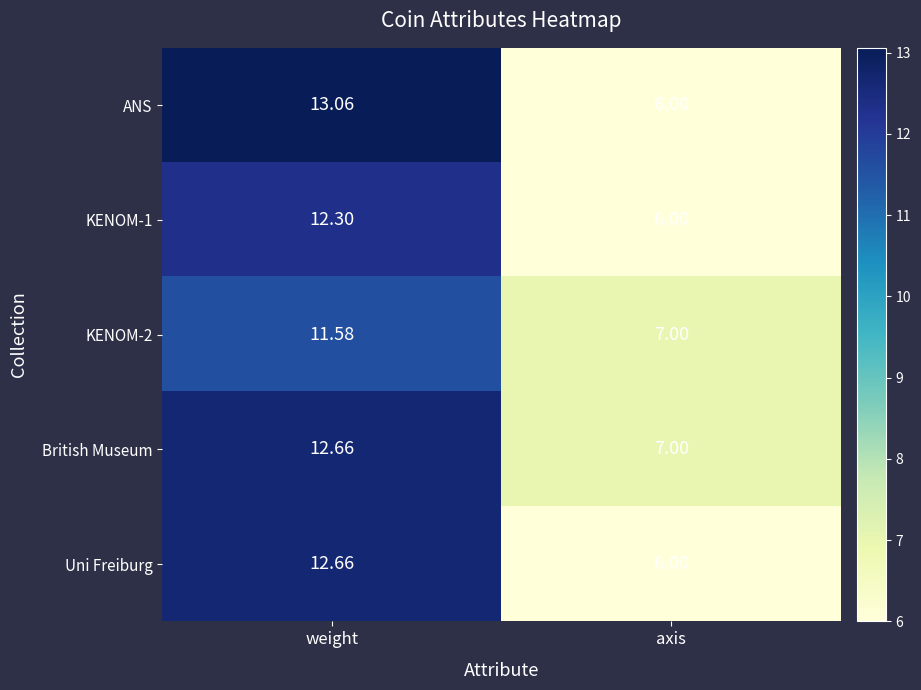

At which label is British Museum closest to 9?

axis